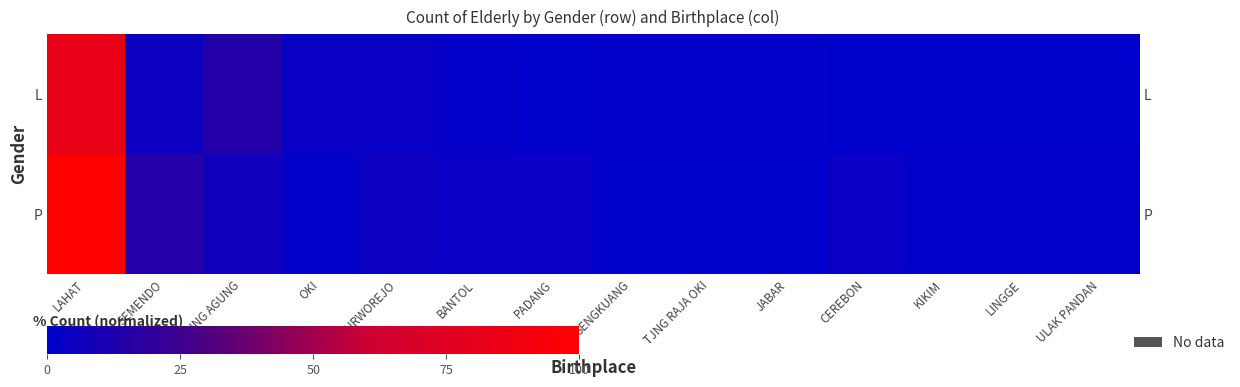

Where does the P series first go above 3?

LAHAT